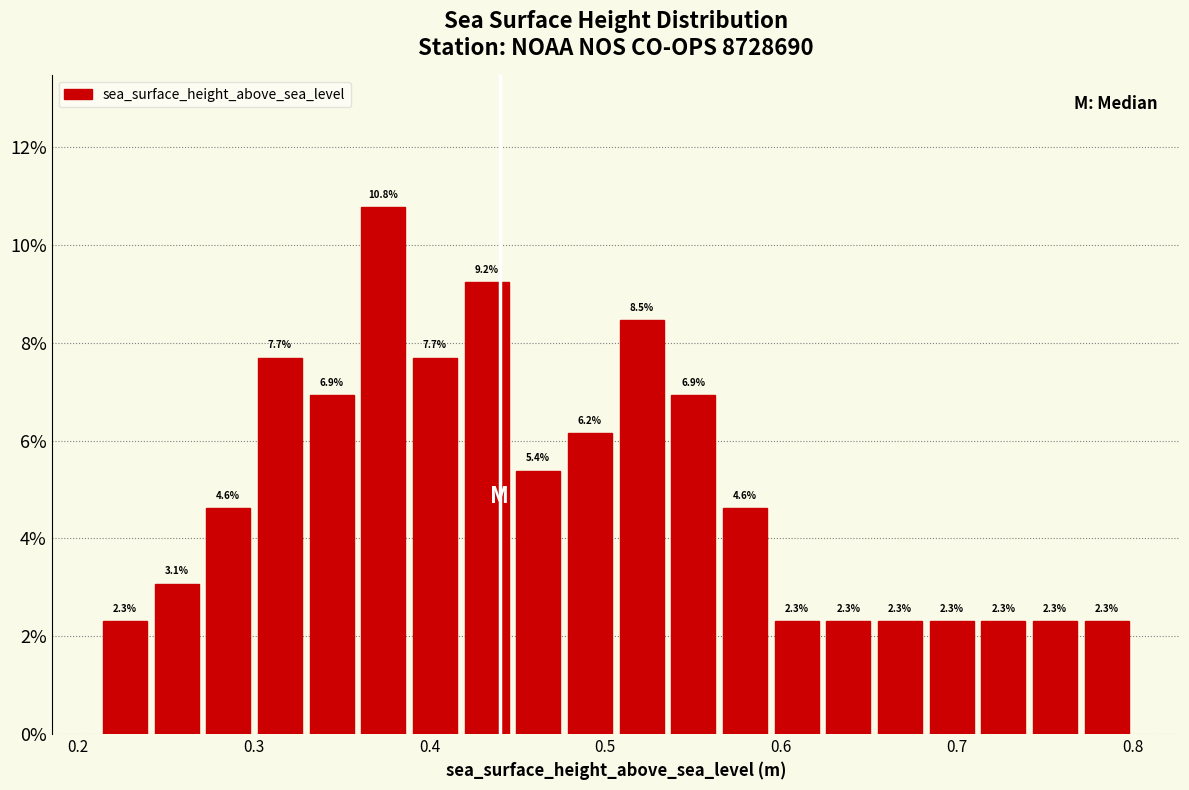

Around what value on the x-axis is the tallest bar? Give the approximate position of its centre, as read against the axis.

0.37